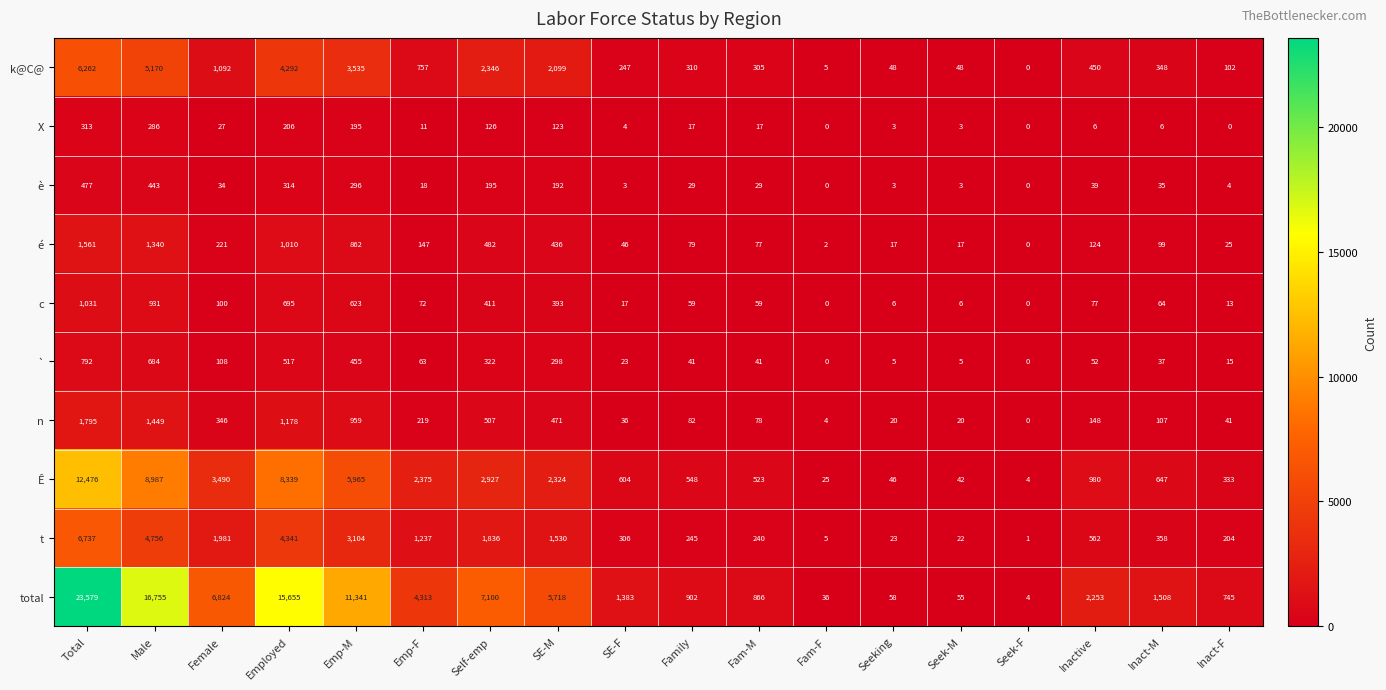

Which series has the largest range (max minus min)?

total